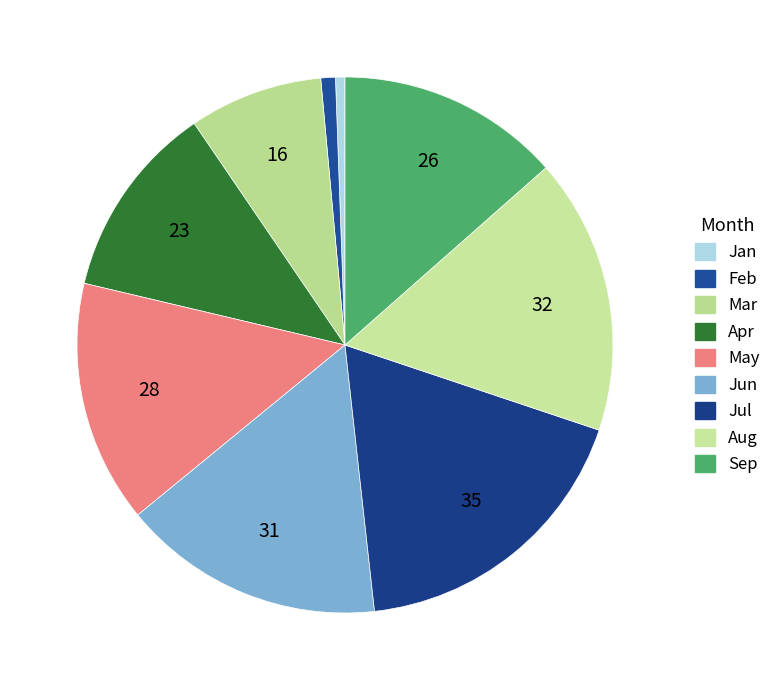

How many slices are in this pie chart?

9